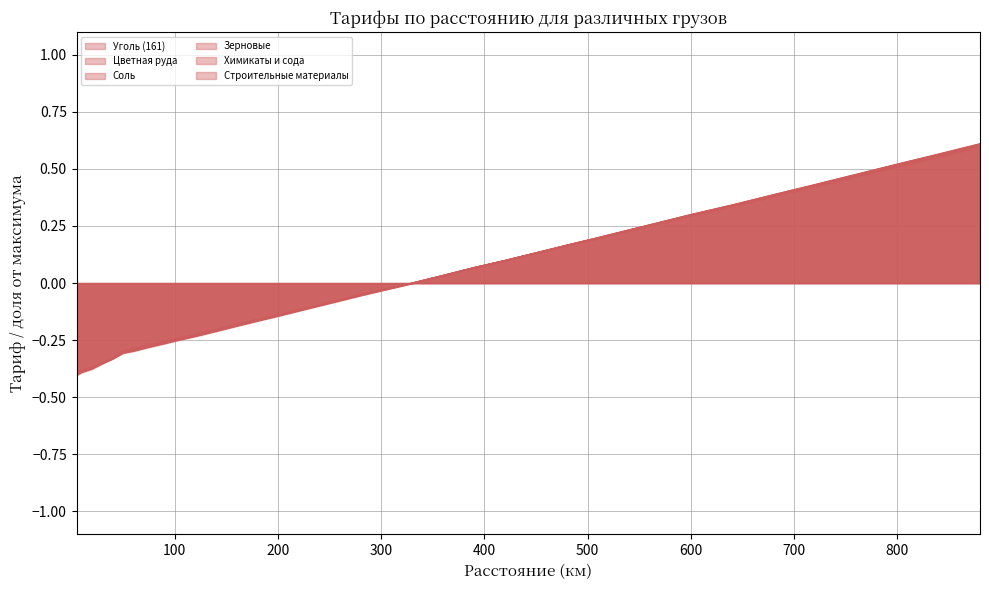

After their last crossing, which series has the higher values: Зерновые or Цветная руда?

Зерновые